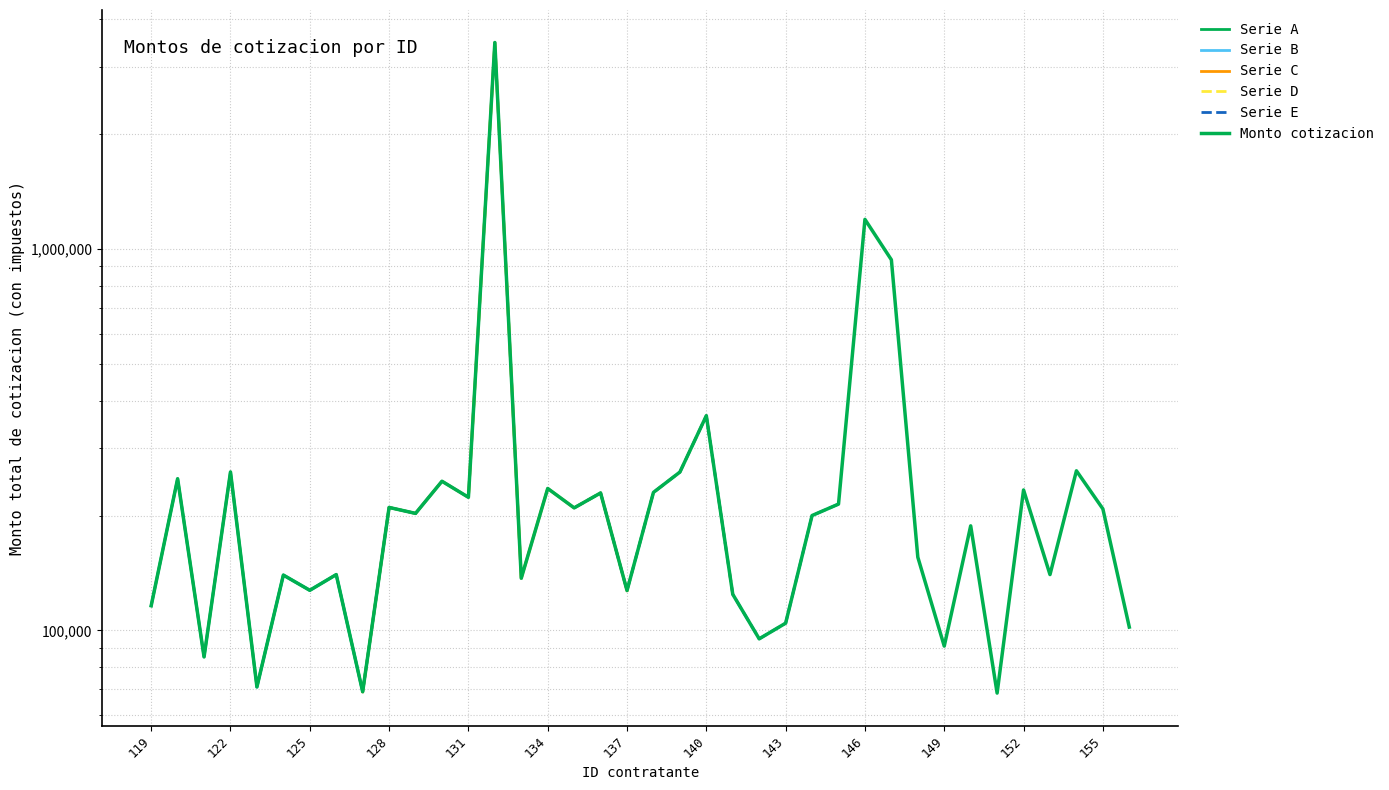

What is the difference between the maximum and minimum values?

3411566.1